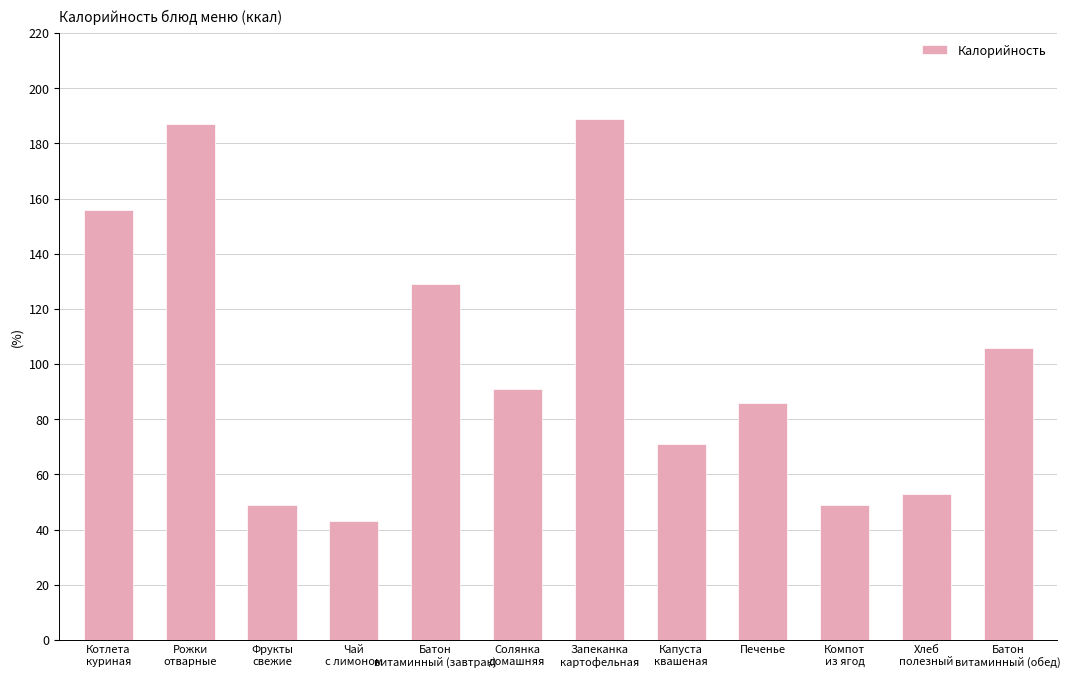

Between Котлета
куриная and Чай
с лимоном, which is larger?

Котлета
куриная